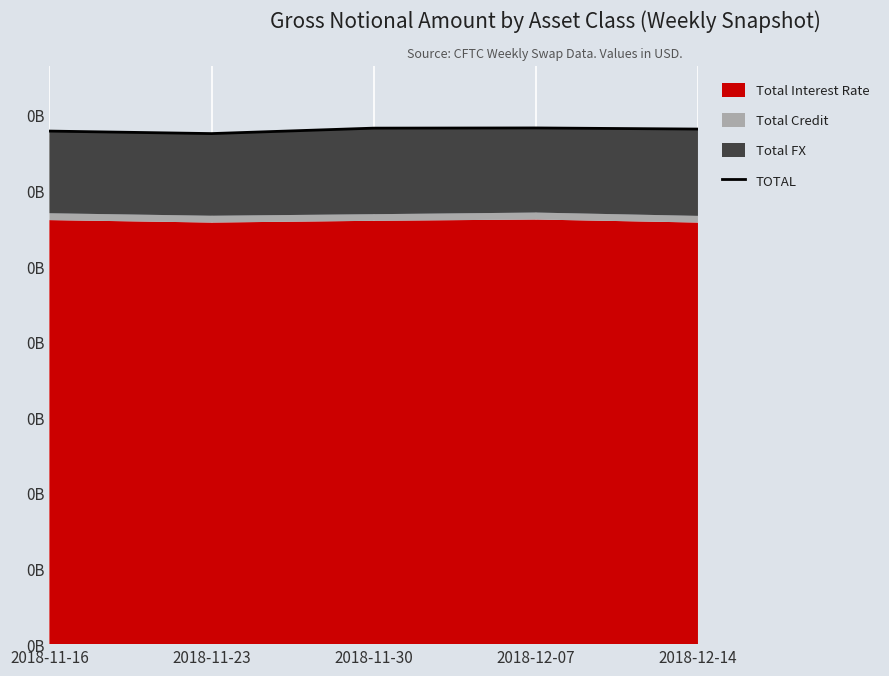

What value does the data have at 2018-12-07, to the nearest 10?

341385320